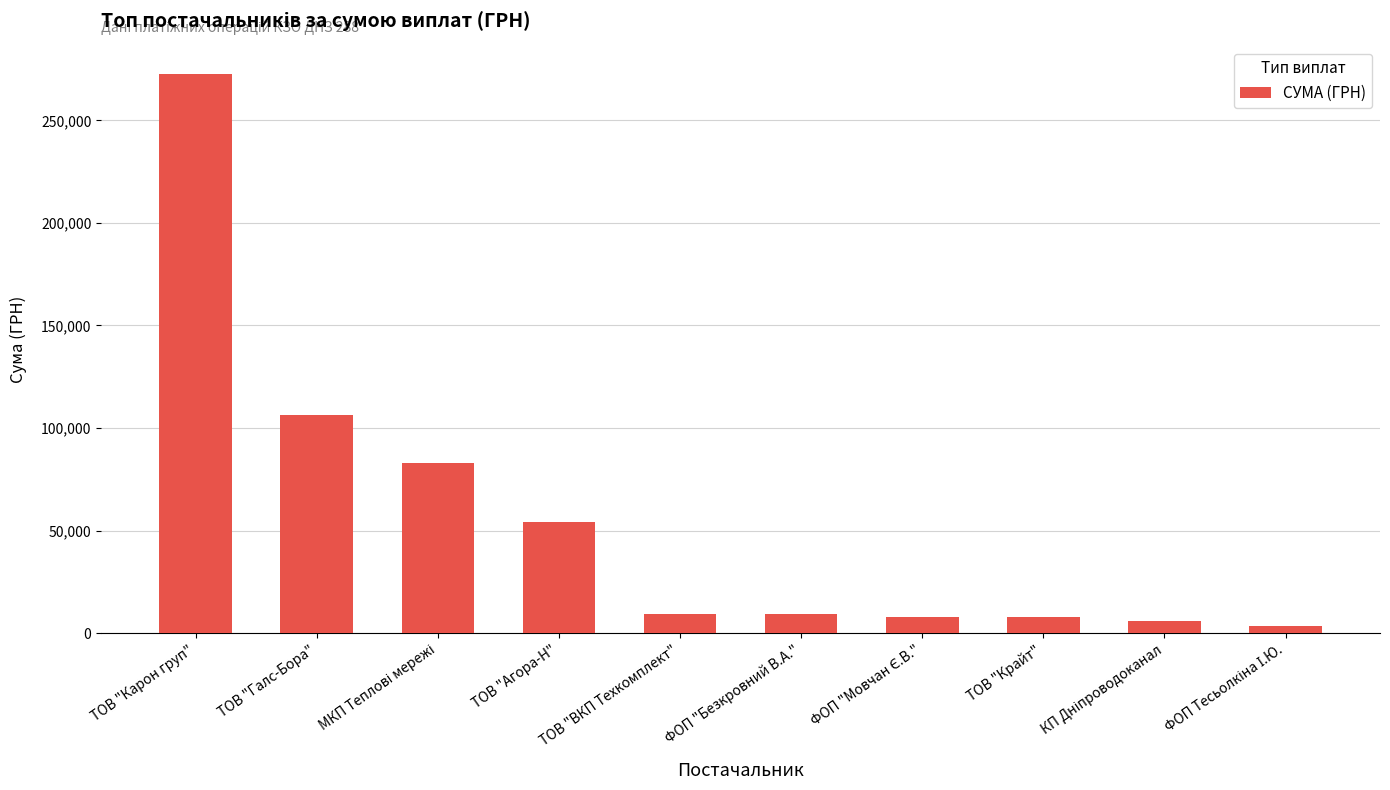

Between ТОВ "Карон груп" and ФОП "Безкровний В.А.", which is larger?

ТОВ "Карон груп"